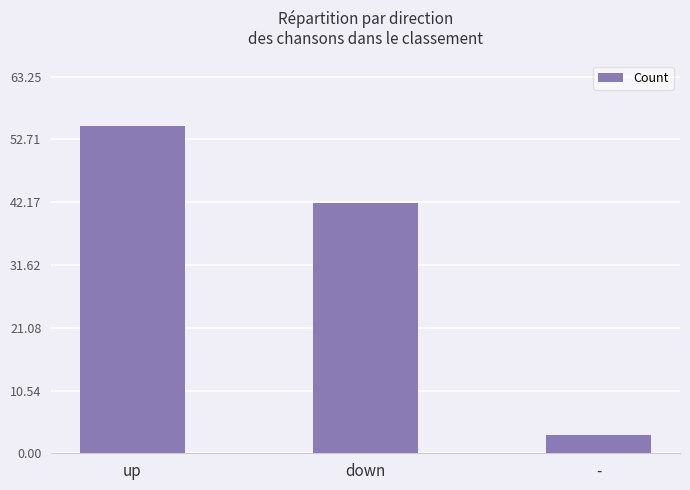

How many values are between 3 and 55?

3